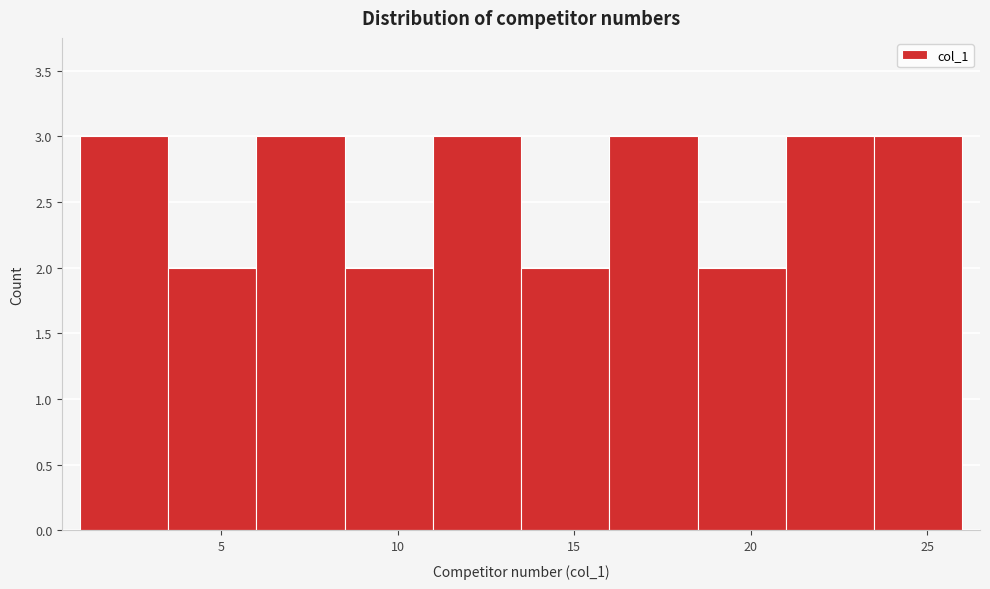

Reading left to right, transcribe this chart: for each bar, give the range it covers on the x-axis and its height. The values are not printed on the chart, so give them approximately, as read against the axis.

1.0 to 3.5: 3
3.5 to 6.0: 2
6.0 to 8.5: 3
8.5 to 11.0: 2
11.0 to 13.5: 3
13.5 to 16.0: 2
16.0 to 18.5: 3
18.5 to 21.0: 2
21.0 to 23.5: 3
23.5 to 26.0: 3